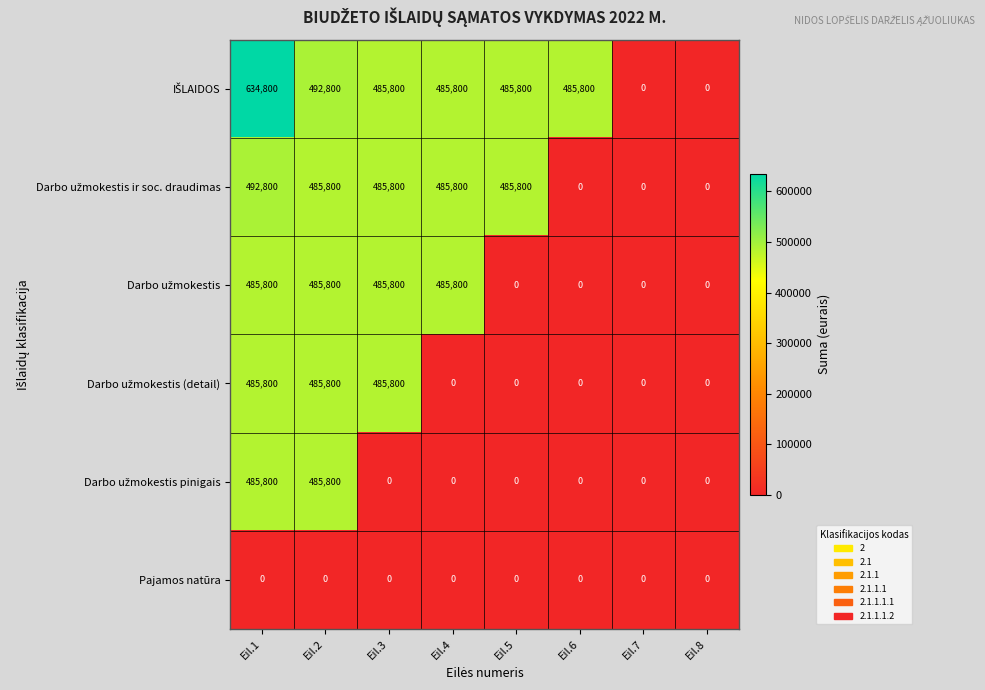

At how many categories does at least one series exceed 257677?

6